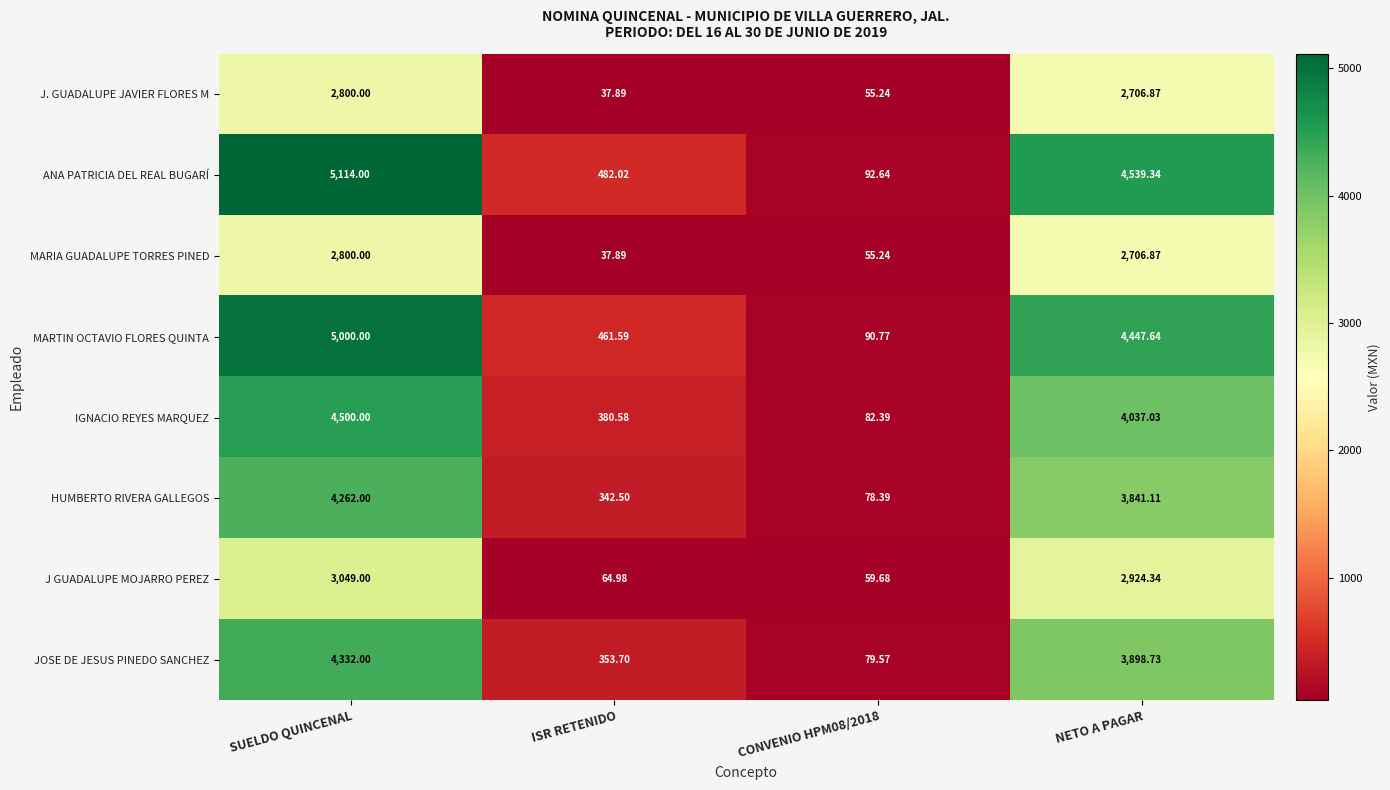

At which label is J. GUADALUPE JAVIER FLORES M closest to 1418?

NETO A PAGAR